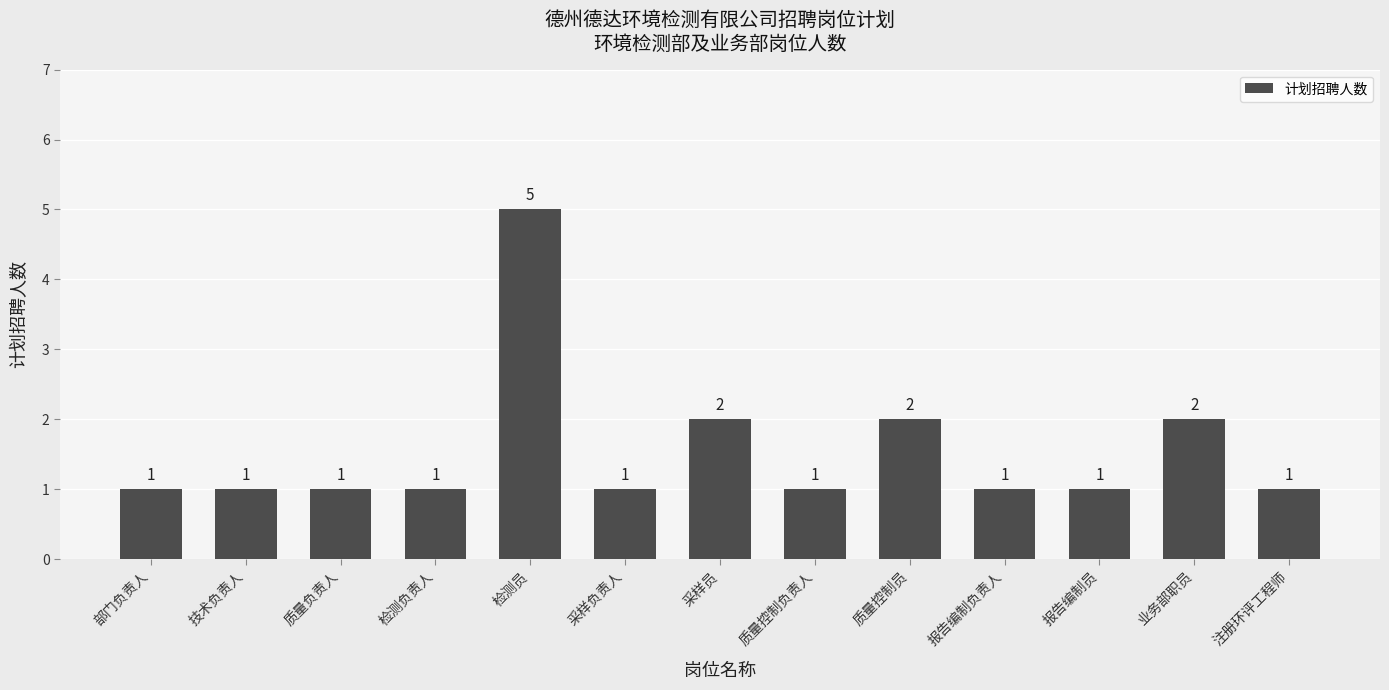

What is the maximum value shown in the chart?

5